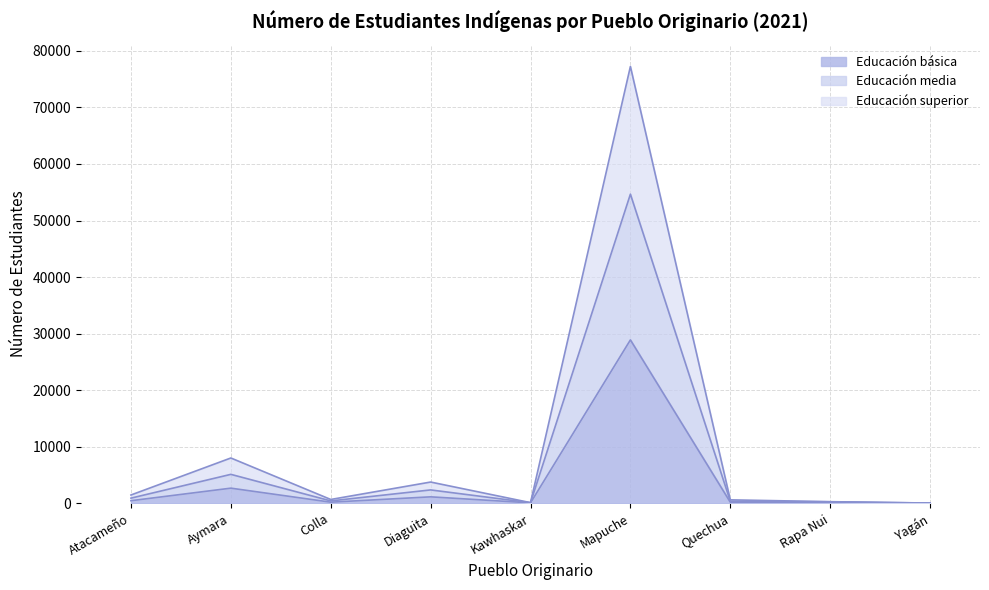

True or false: Educación básica and Educación superior cross at least once.

False